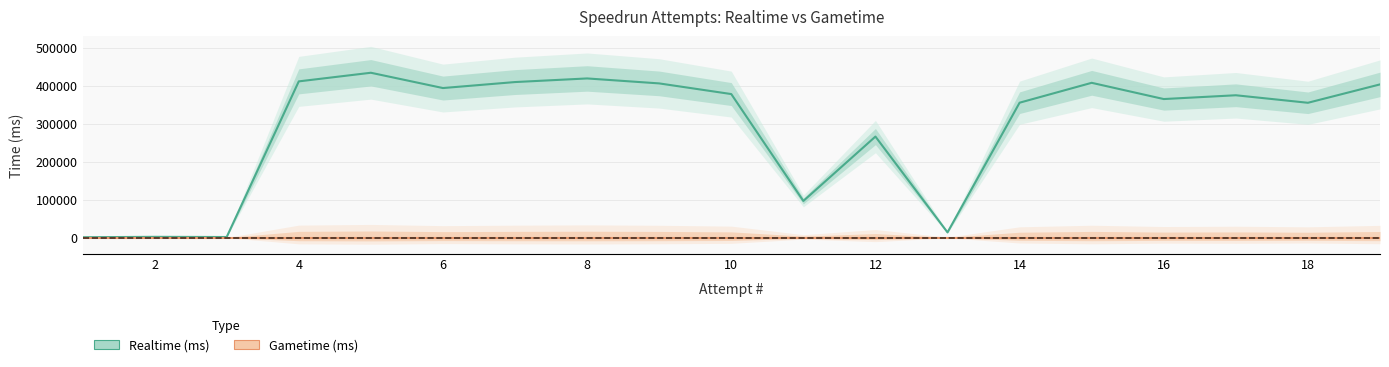

Which series has the largest total across all categories?

Realtime (ms)